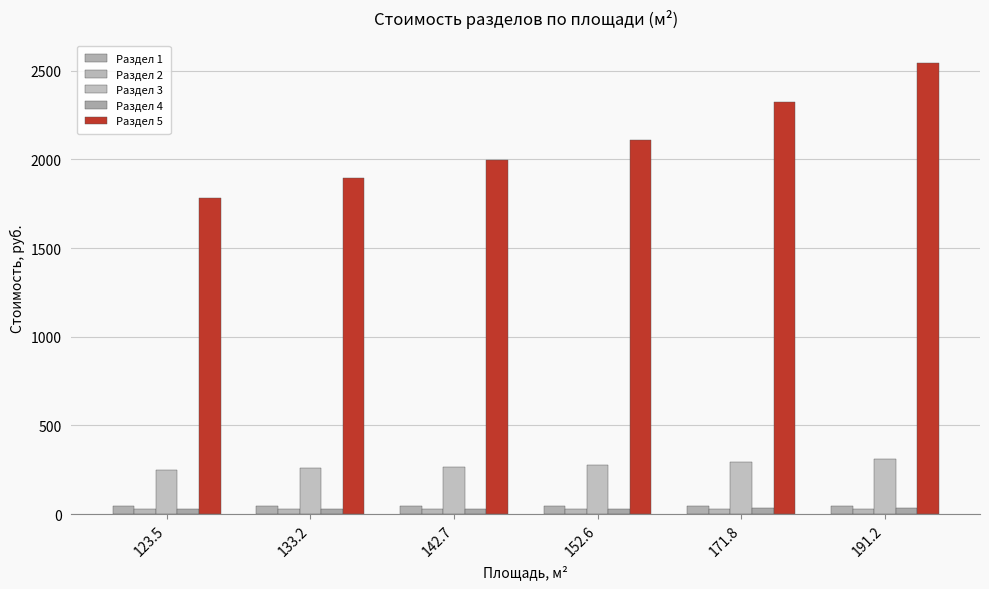

How many bars are there in each group?

5